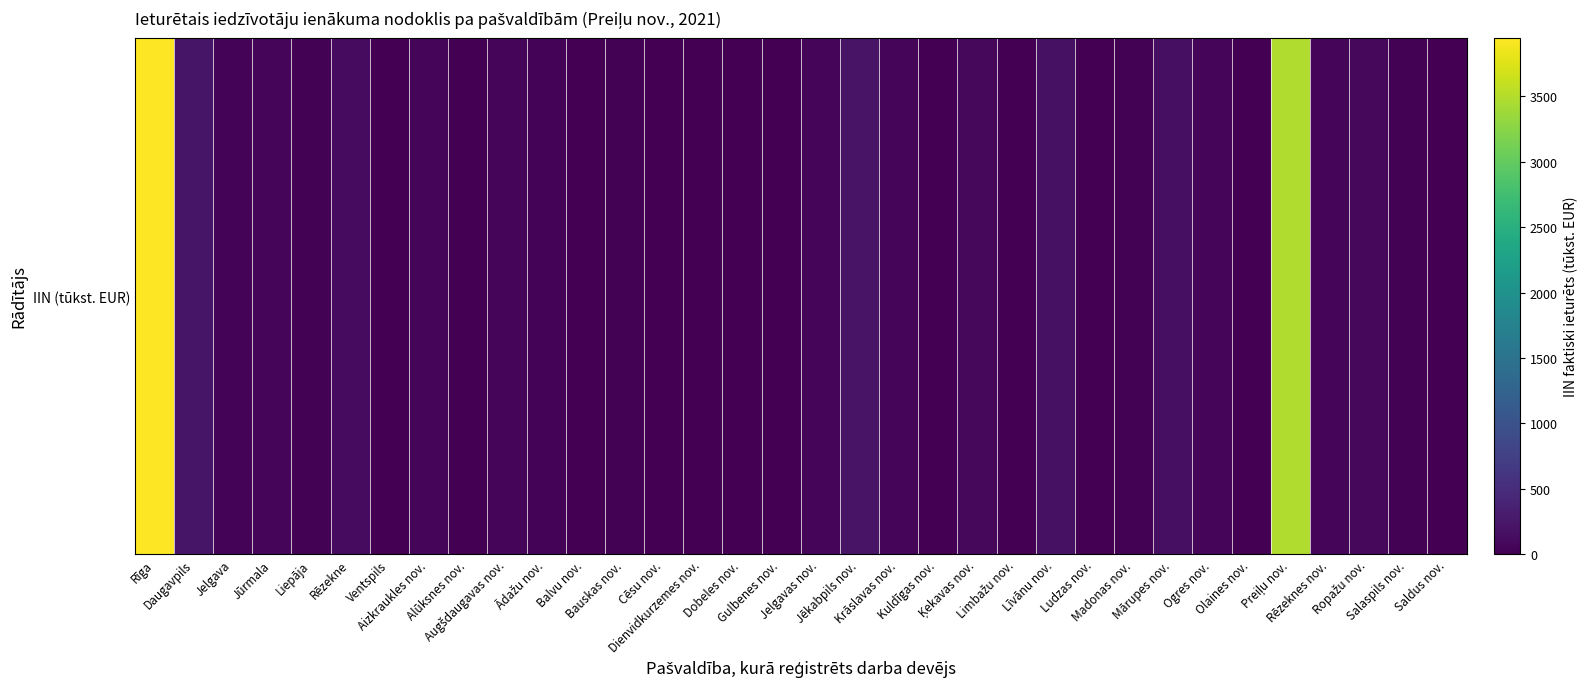

The chart shows a value of 41.6 at Ropažu nov.. True or false?

False